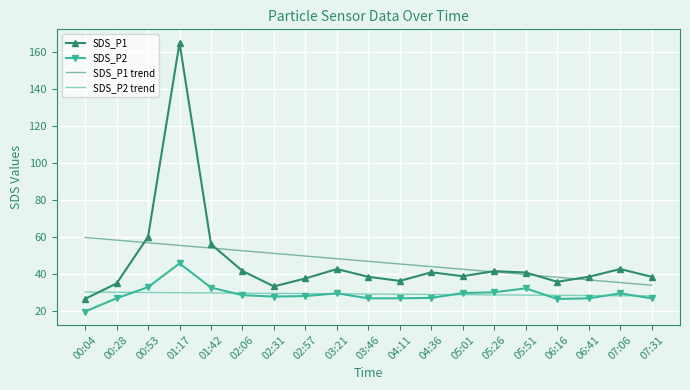

Rank the series by their maximum value, from highest to lowest.

SDS_P1, SDS_P1 trend, SDS_P2, SDS_P2 trend